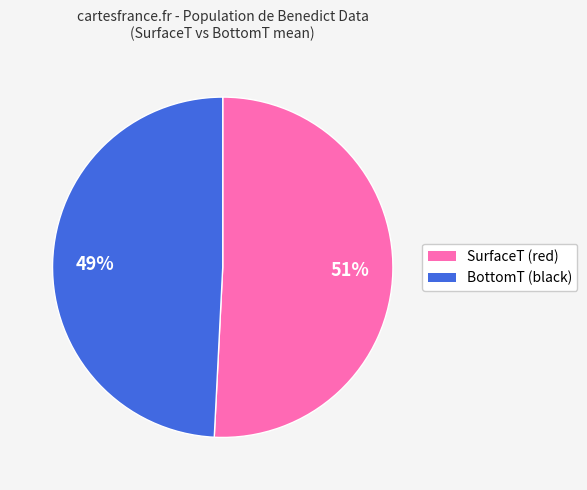

To the nearest percent, what is the average slice percentage?

50%